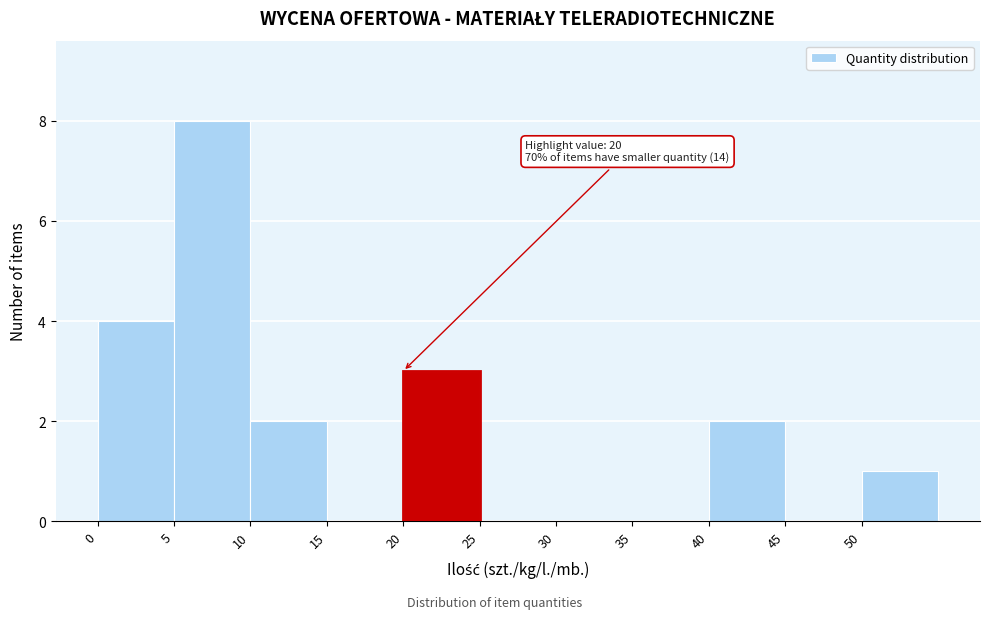

Which range on the x-axis has the tallest bar?

5 to 10